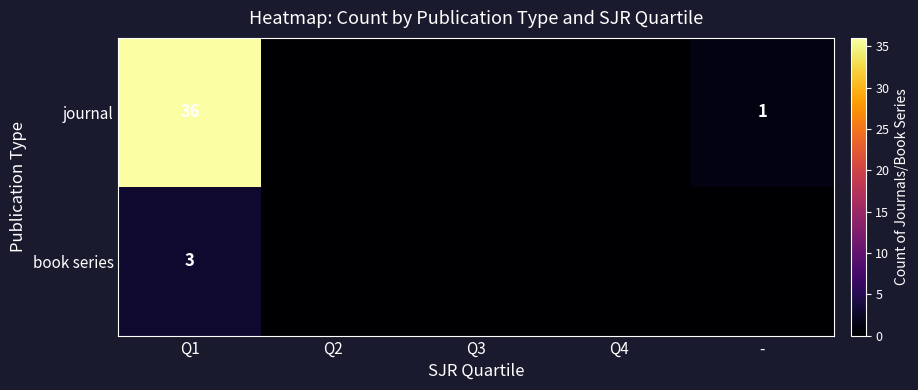

The journal series shows 36 at Q1. True or false?

True